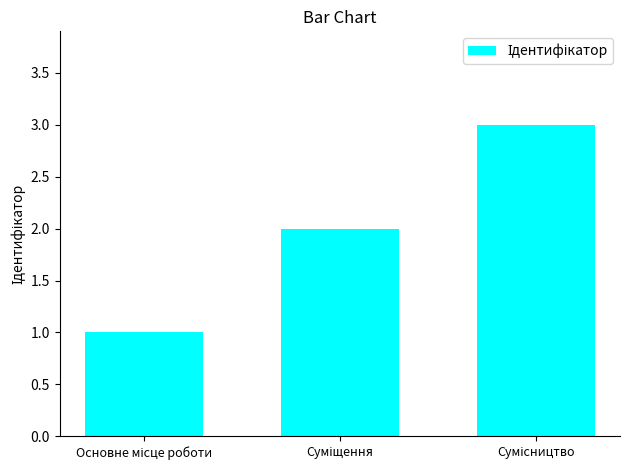

What is the maximum value shown in the chart?

3